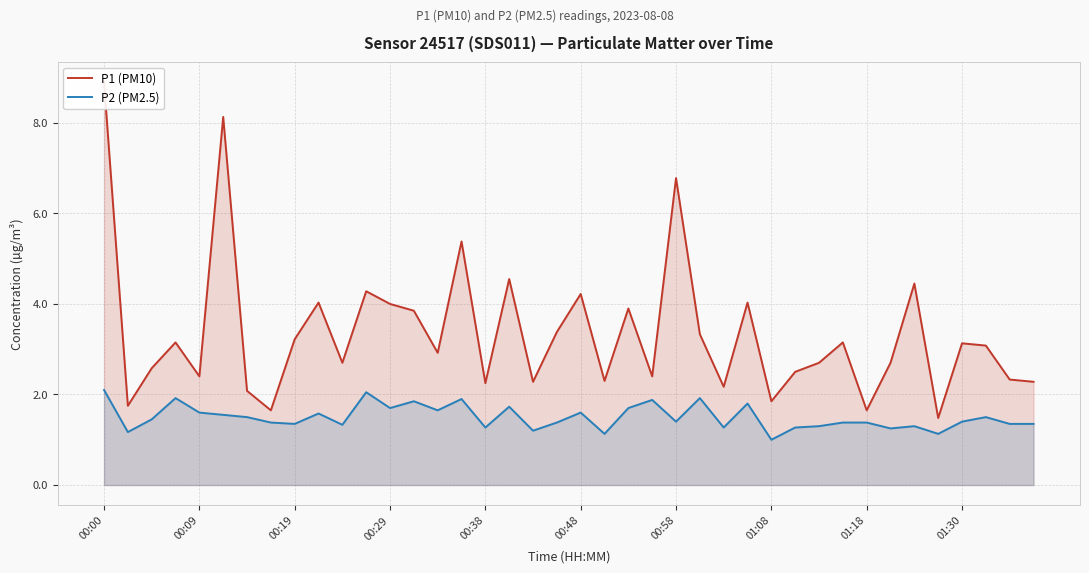

What position from the right is 11?

29